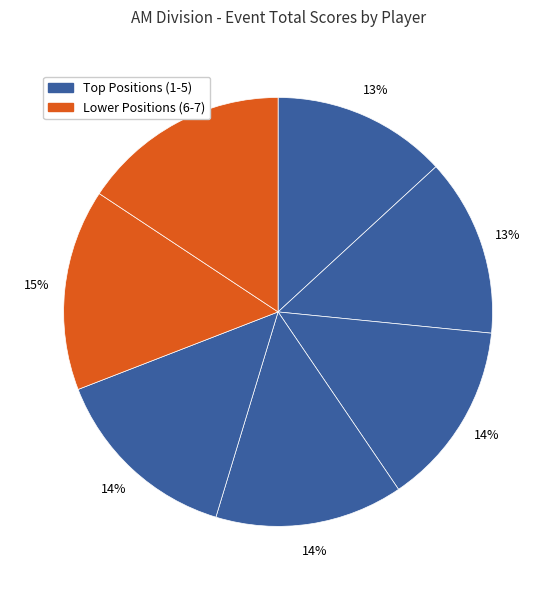

Count the number of slices in the pie.

7